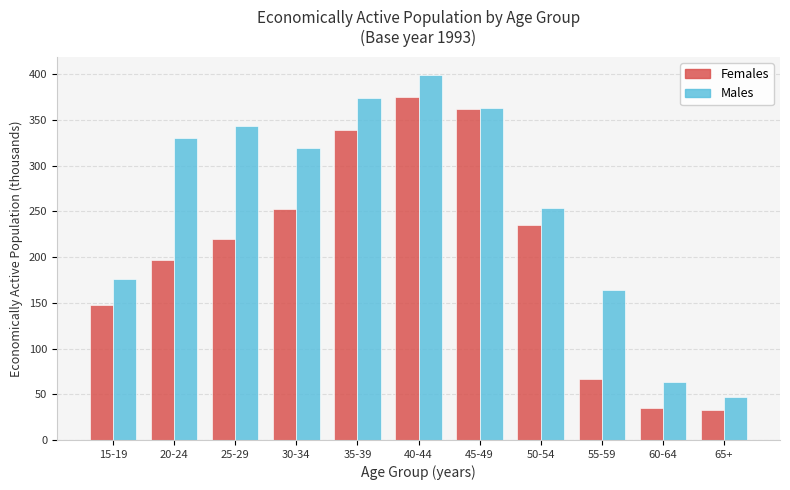

At which label does Females reach its peak?

40-44